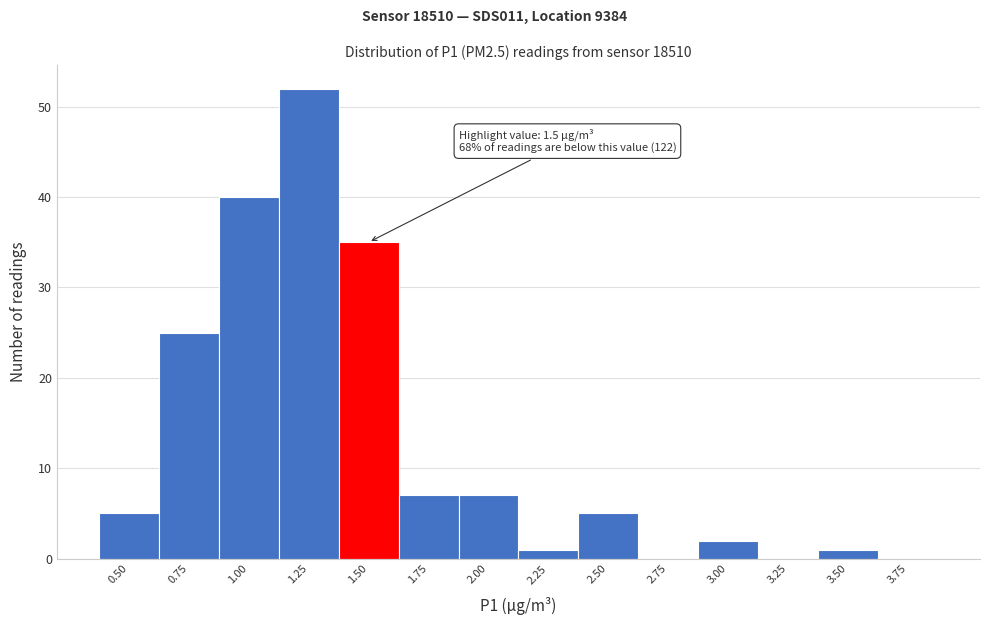

Reading left to right, extract all data points from this chart.

0.50=5	0.75=25	1.00=40	1.25=52	1.50=35	1.75=7	2.00=7	2.25=1	2.50=5	2.75=0	3.00=2	3.25=0	3.50=1	3.75=0